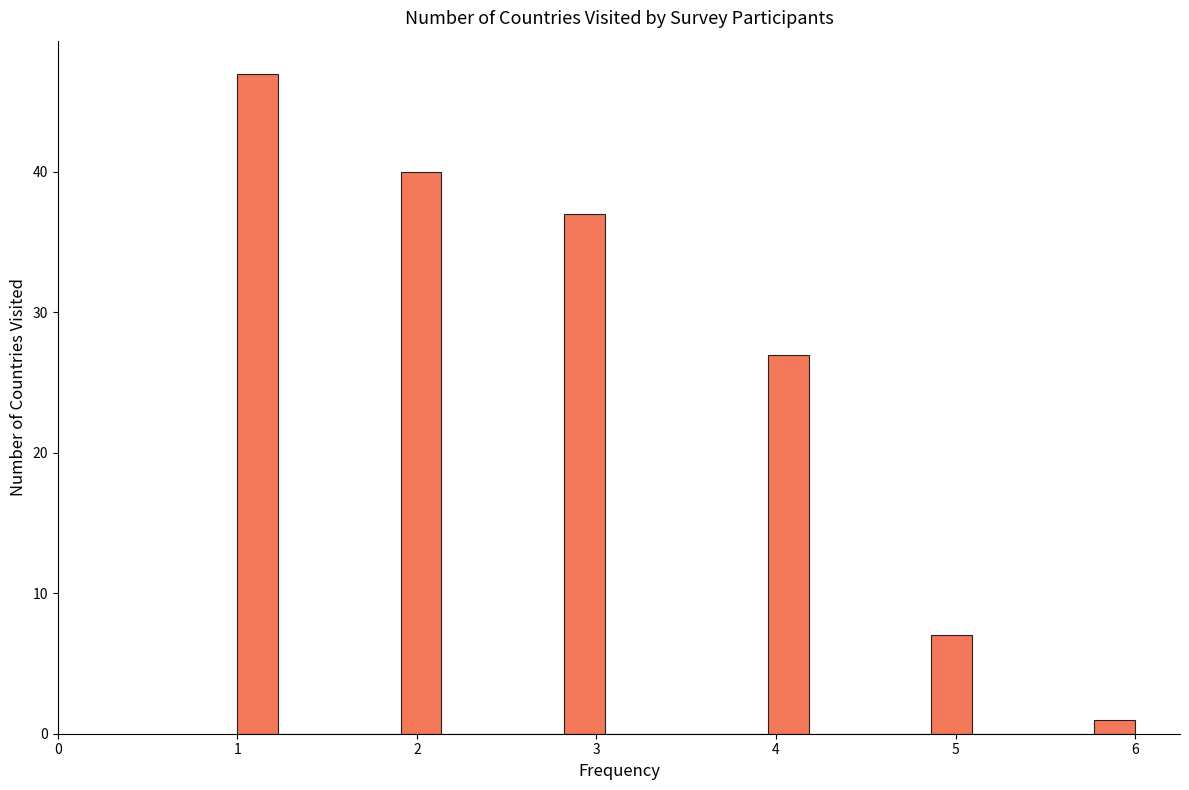

Read against the x-axis, roughly where is the centre of the tallest bar?

1.1